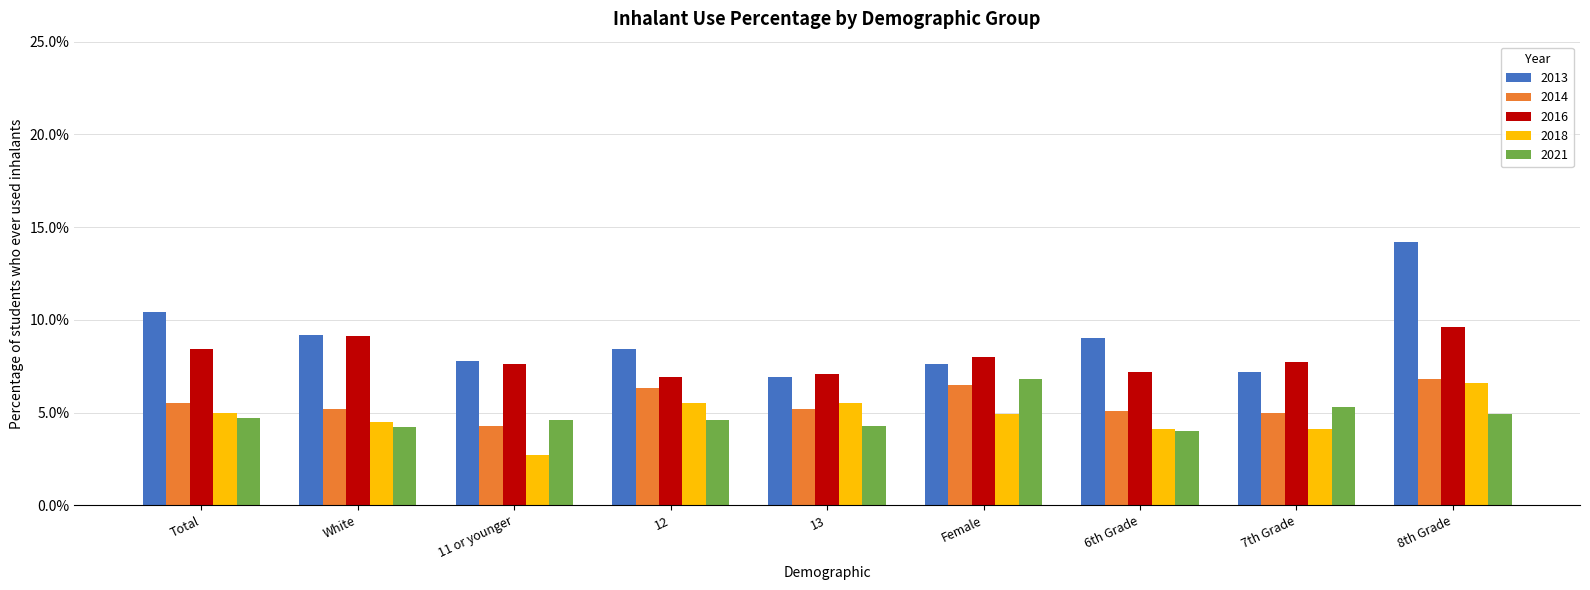

Rank the series at 7th Grade from lowest to highest value.

2018, 2014, 2021, 2013, 2016